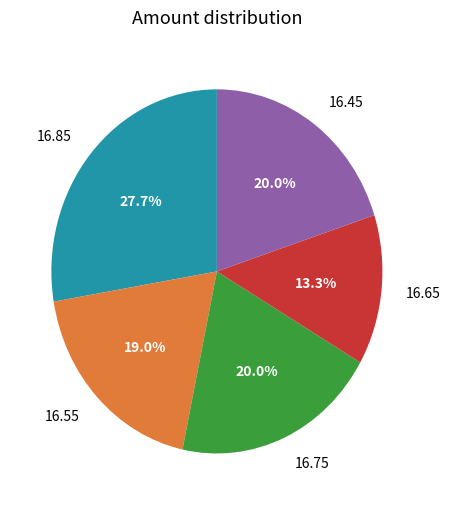

To the nearest percent, what is the difference between the largest and smallest slice percentages?

14%